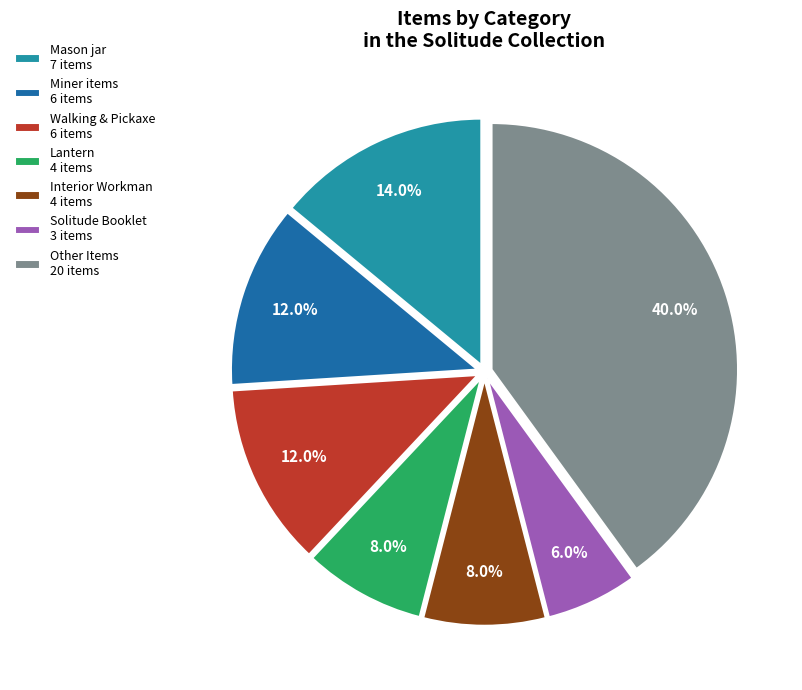

How much of the chart is everything except Walking & Pickaxe 6 items?

88.0%